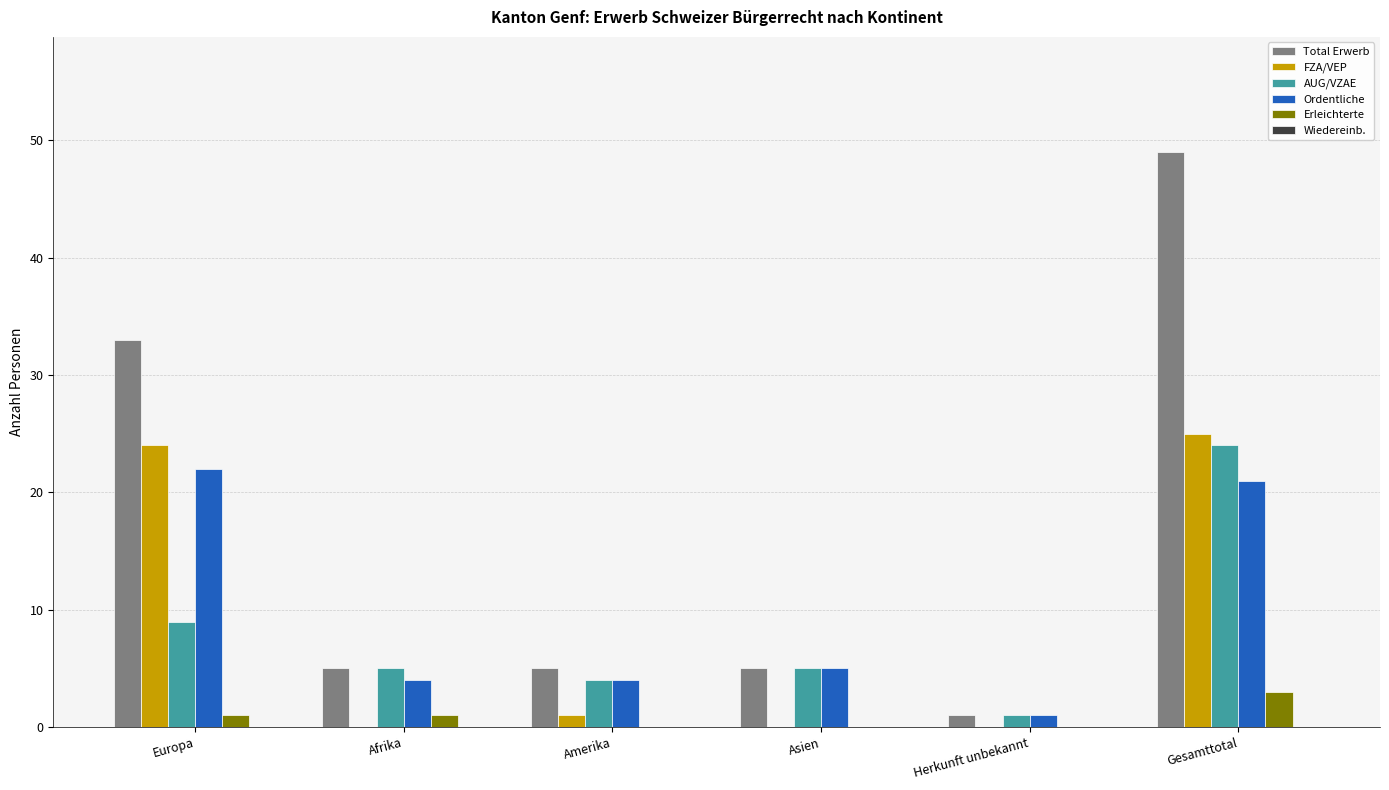

At which label does Erleichterte reach its peak?

Gesamttotal